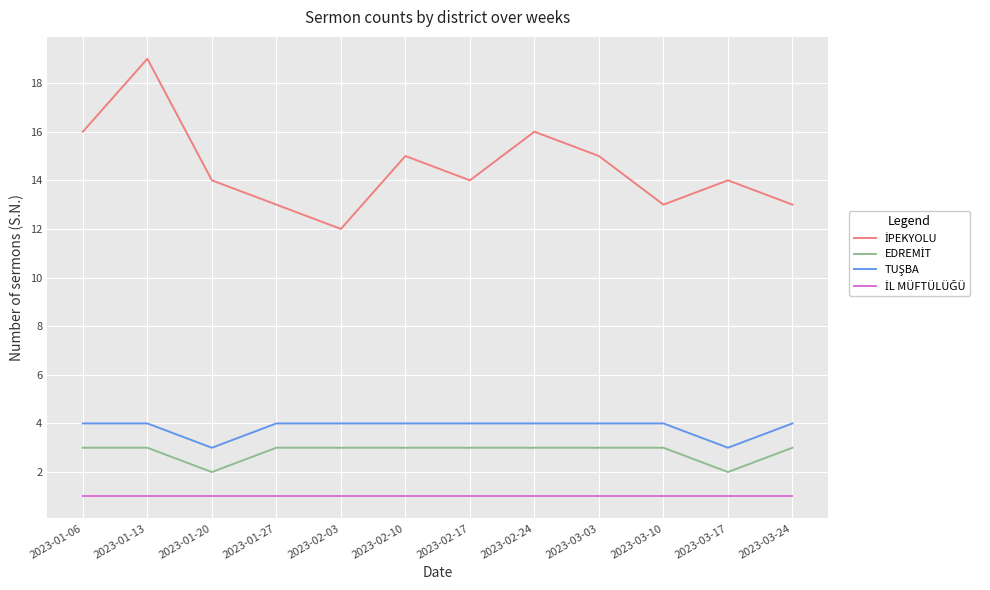

What position from the right is 2023-02-24?

5